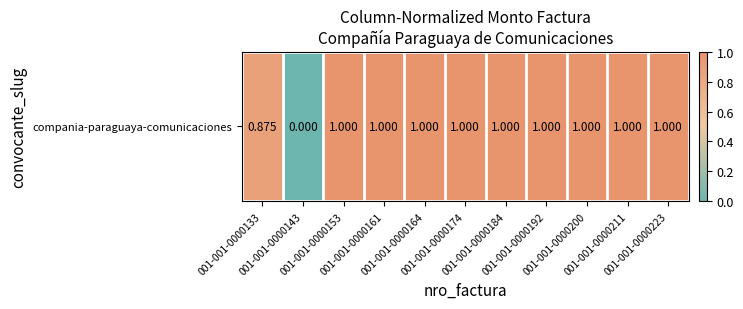

Which has a higher value, 001-001-0000143 or 001-001-0000192?

001-001-0000192